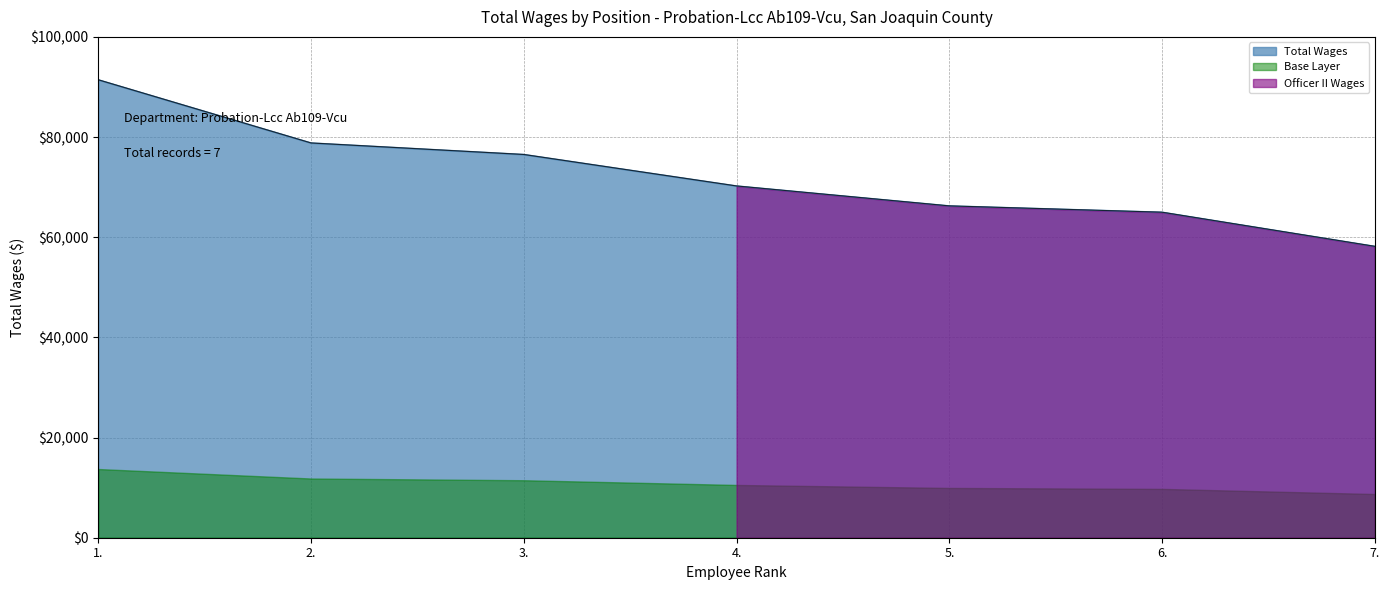

What is the sum of the values at 4. and 5.?

136495.1